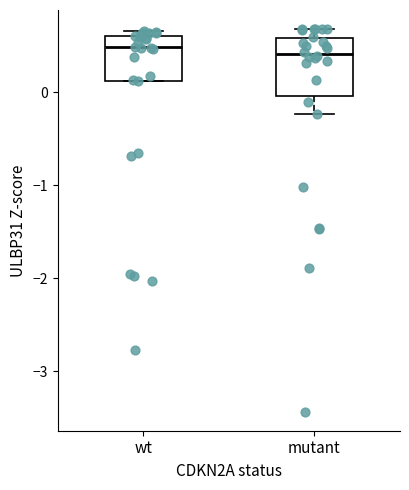

Which box is the tallest, from its lower edge to its upper edge?

mutant